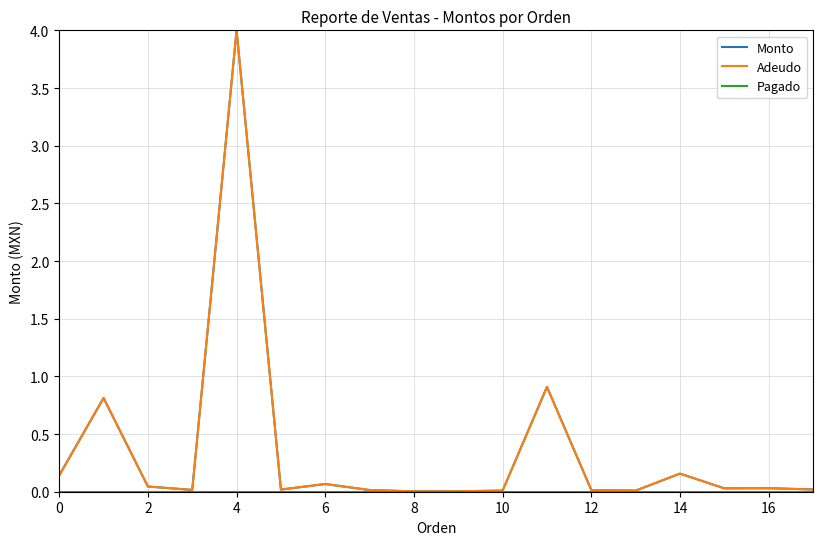

How many interior local peaks does the Monto series have?

6